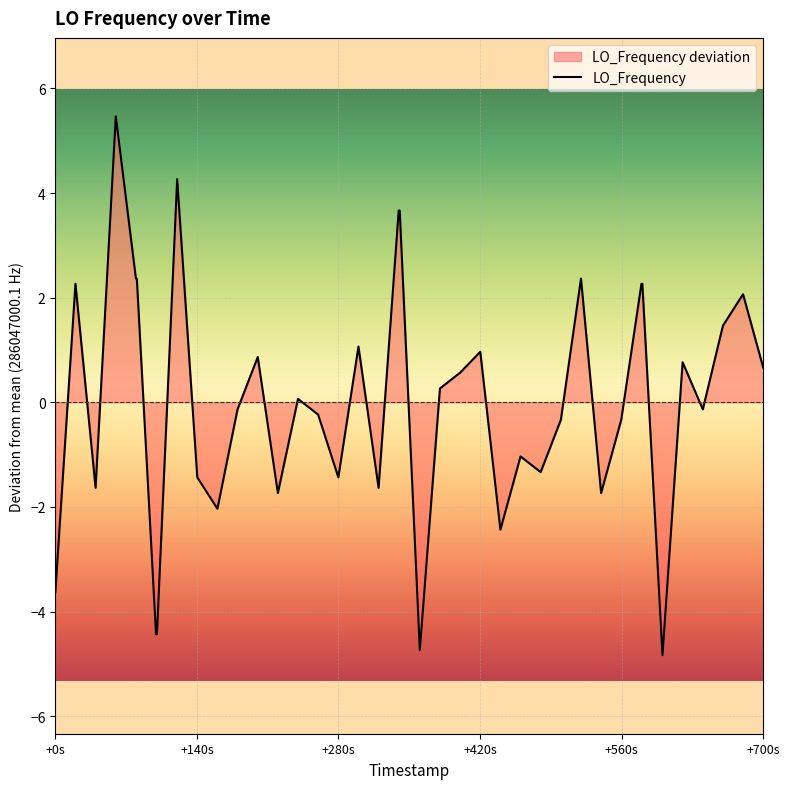

What is the maximum value shown in the chart?

5.5